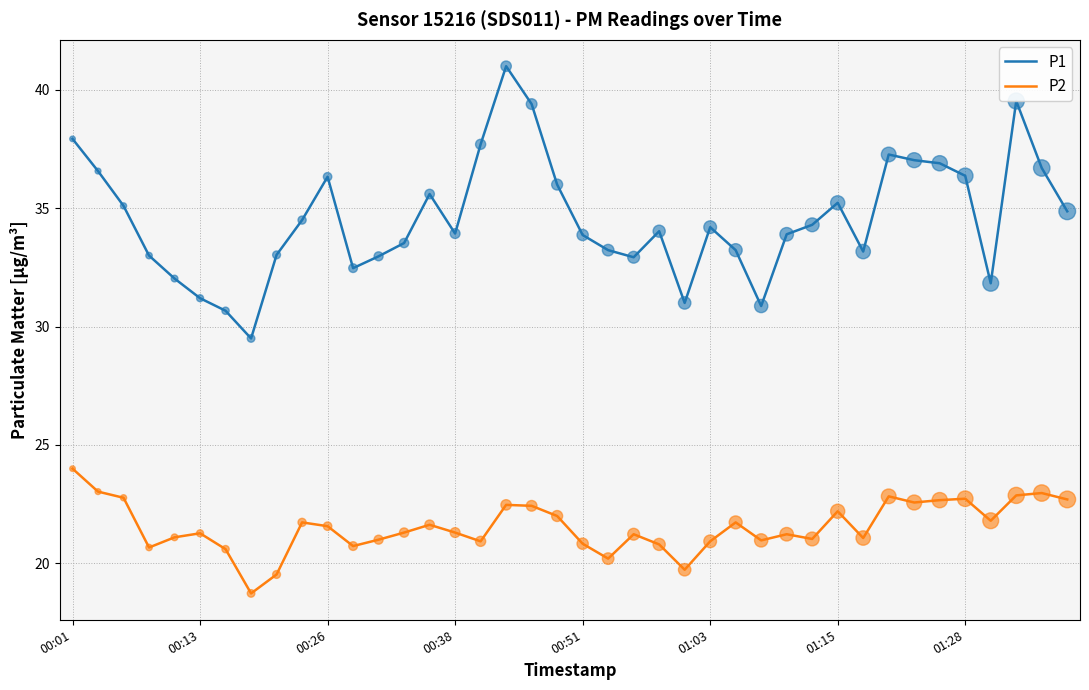

Which series has the largest total across all categories?

P1